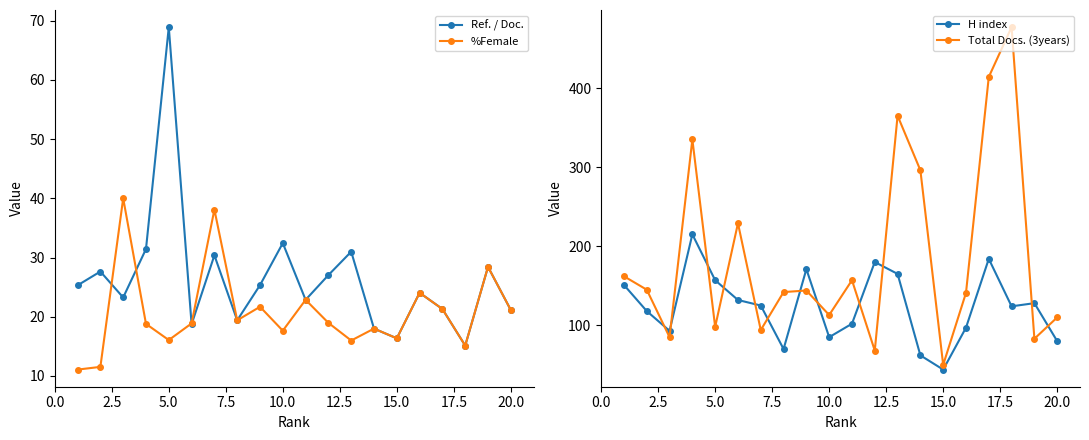

How many data points in Ref. / Doc. are above 25?

10